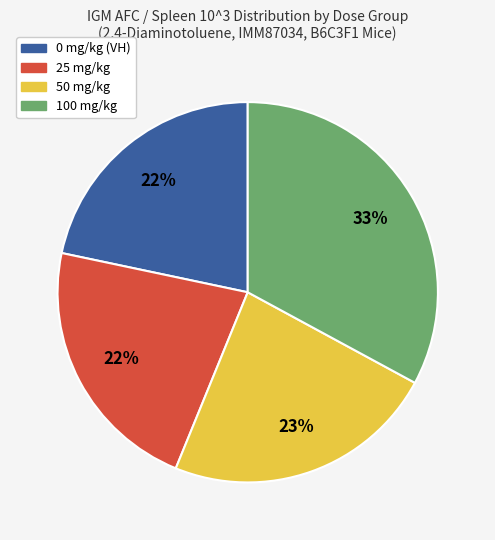

Is there a majority slice in this chart?

No